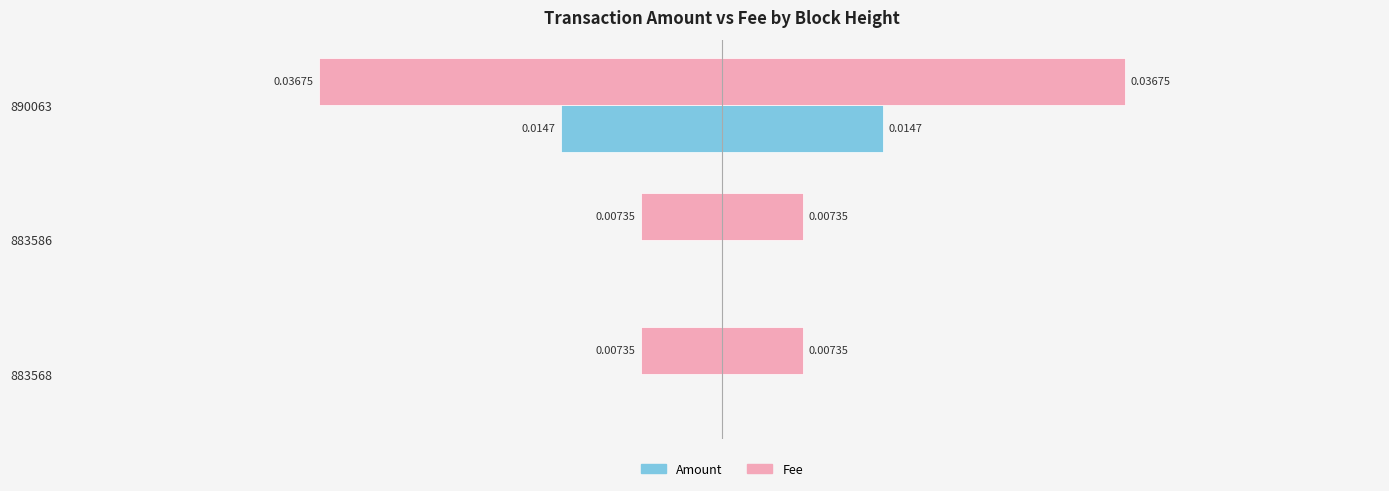

At 883568, list the series in order from largest to smallest.

Amount, Fee